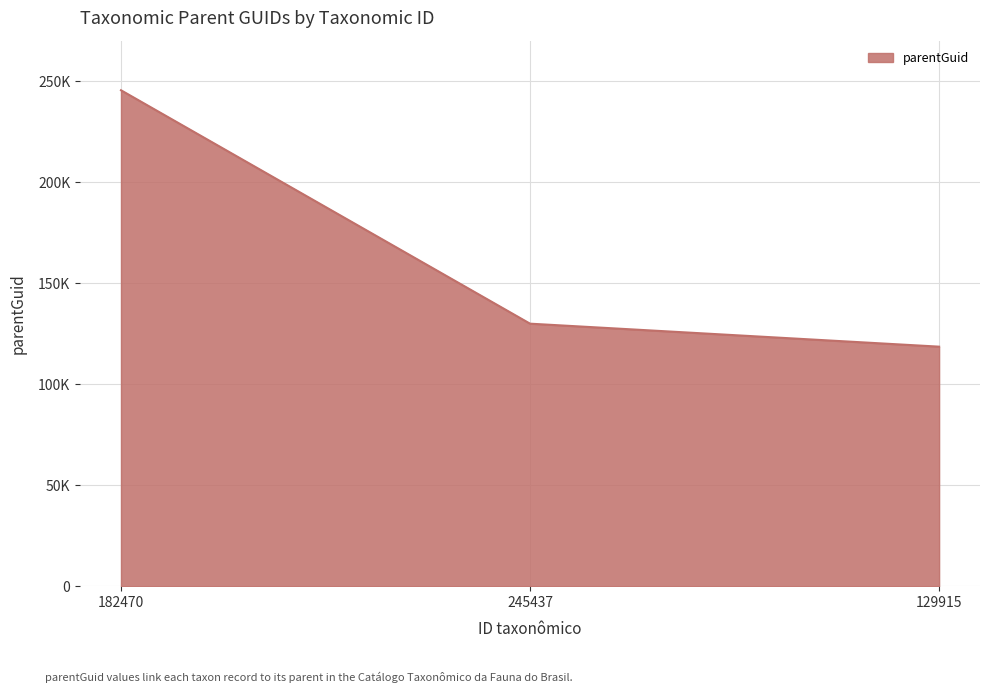

Which category has the highest value across all series?

182470